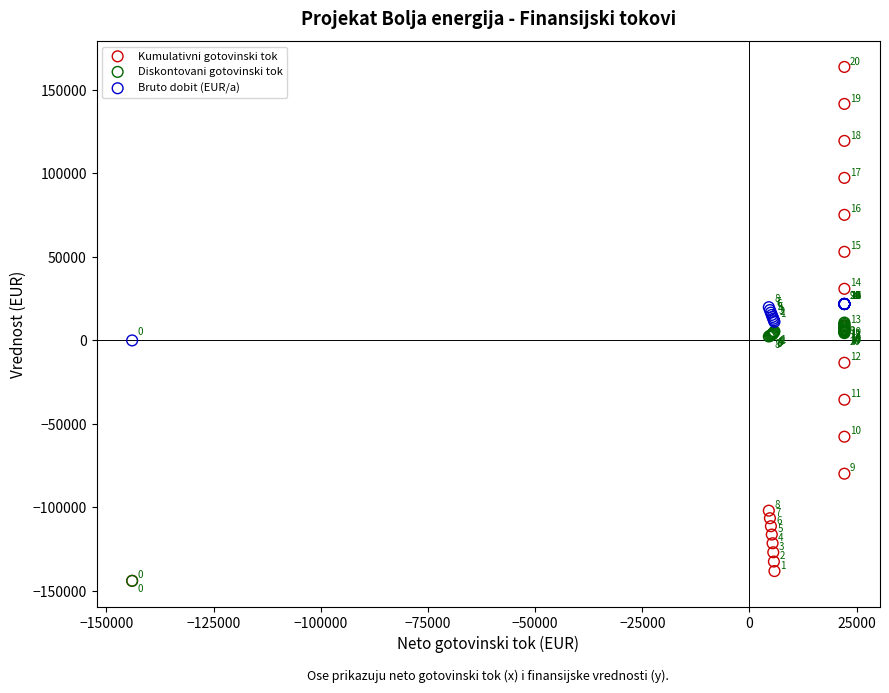

Which series has the largest Y range (max minus min)?

Kumulativni gotovinski tok